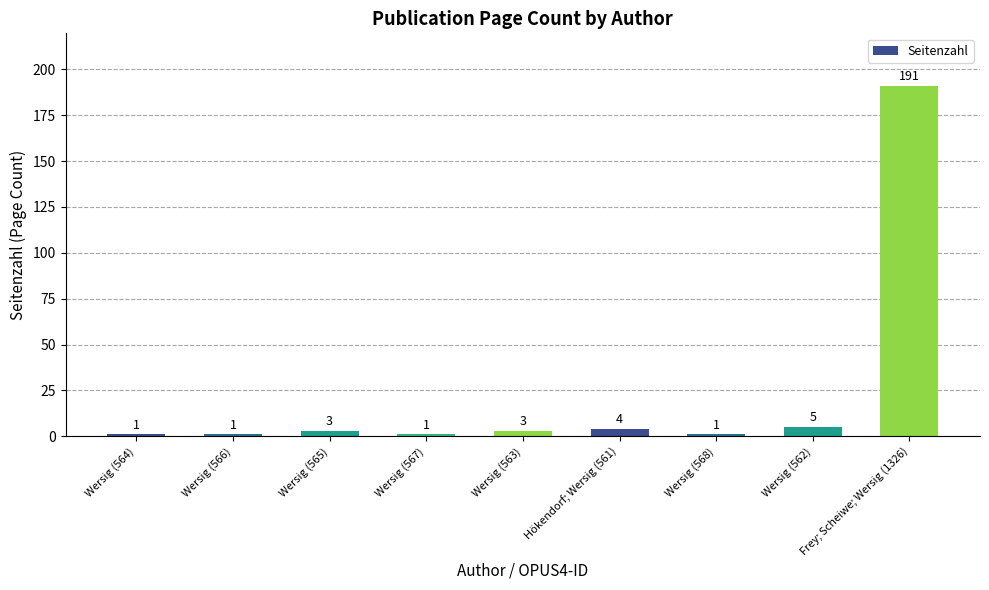

The chart shows a value of 1 at Wersig (566). True or false?

True